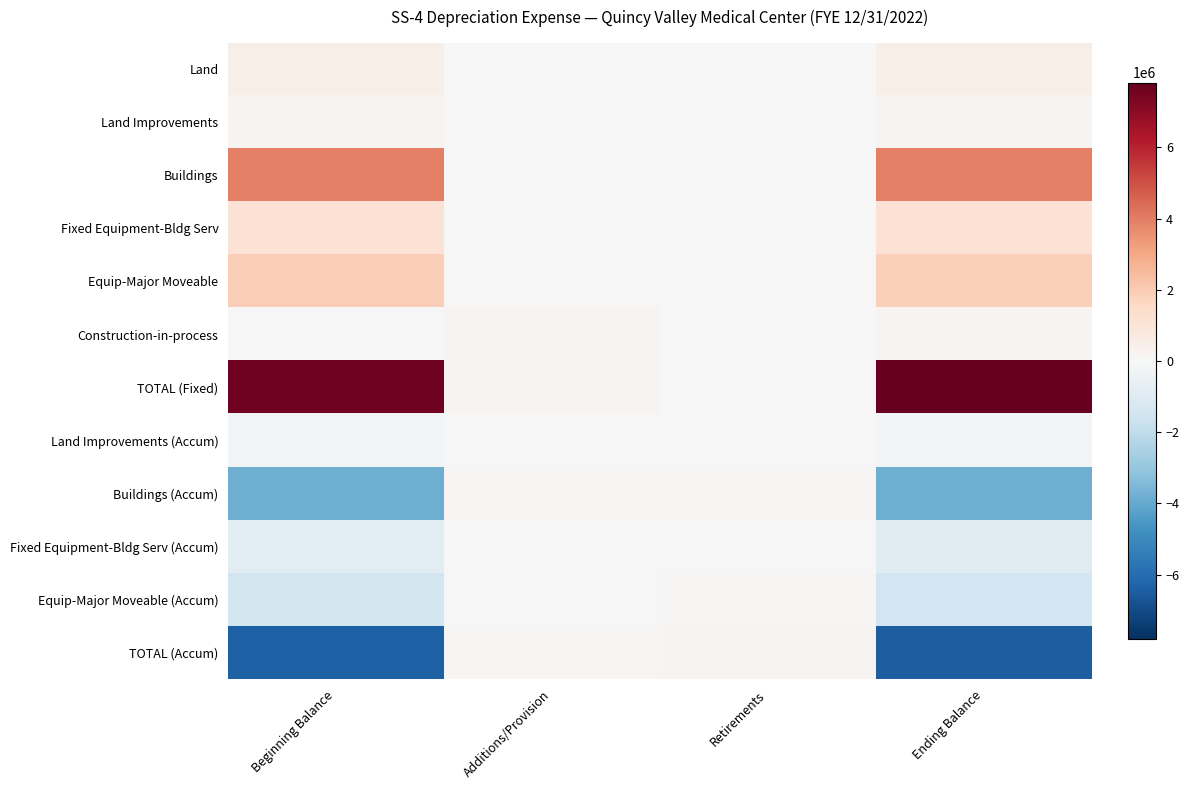

Which has a higher value, Additions/Provision or Retirements?

Additions/Provision